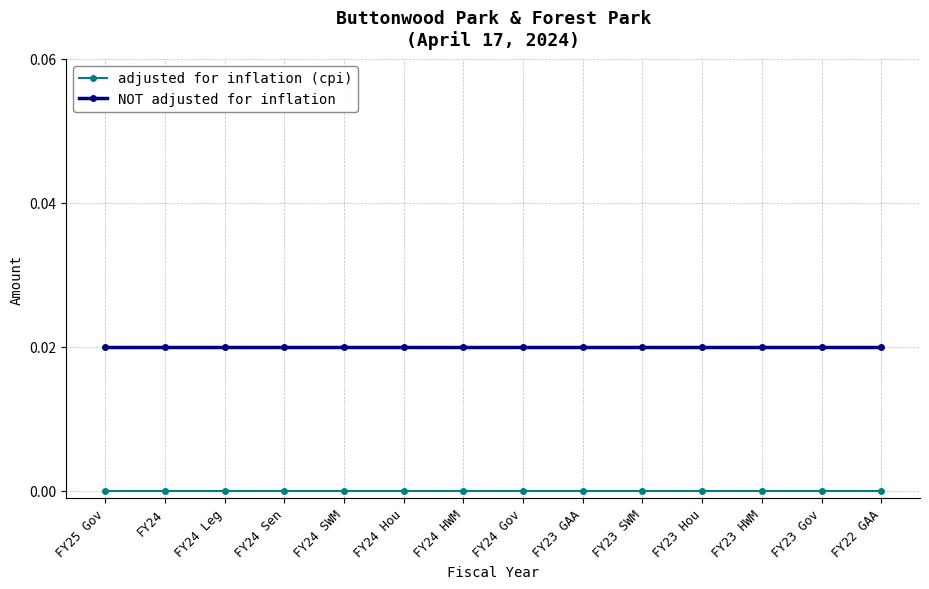

True or false: adjusted for inflation (cpi) and NOT adjusted for inflation cross at least once.

False